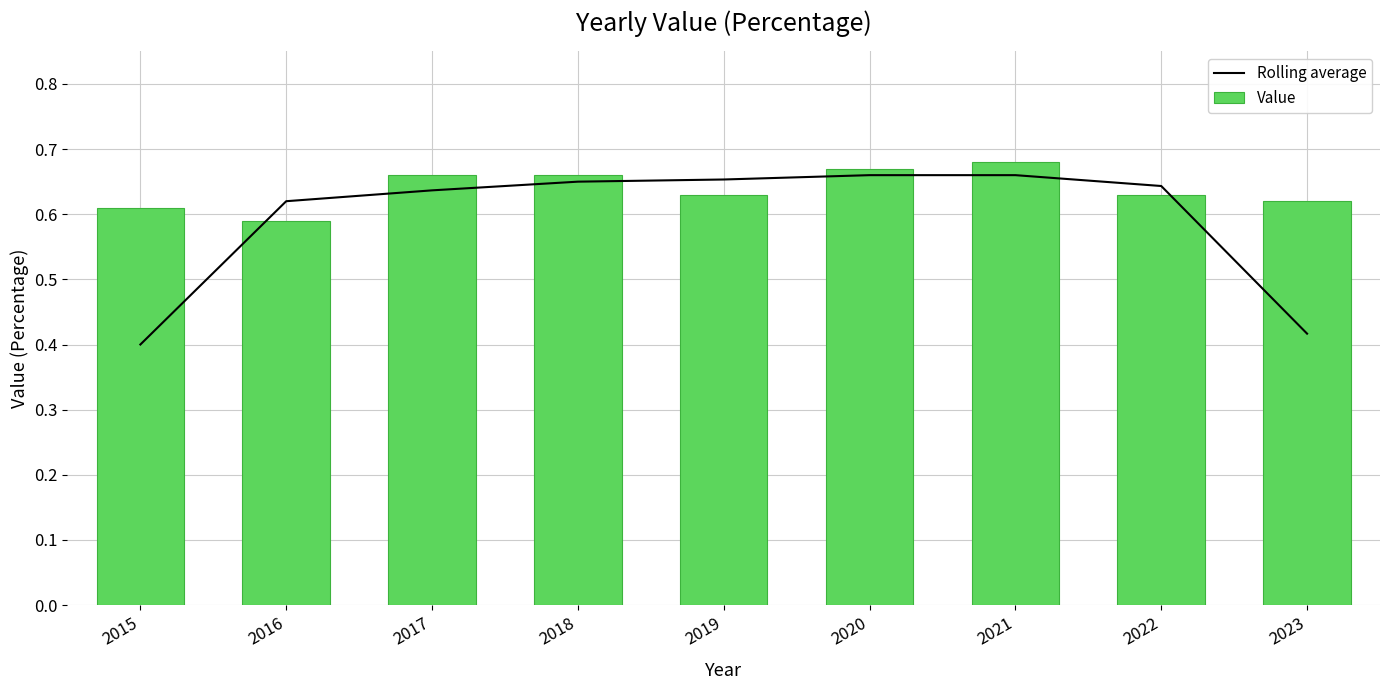

What is the difference between the second highest and second lowest values in the Rolling average series?

0.2